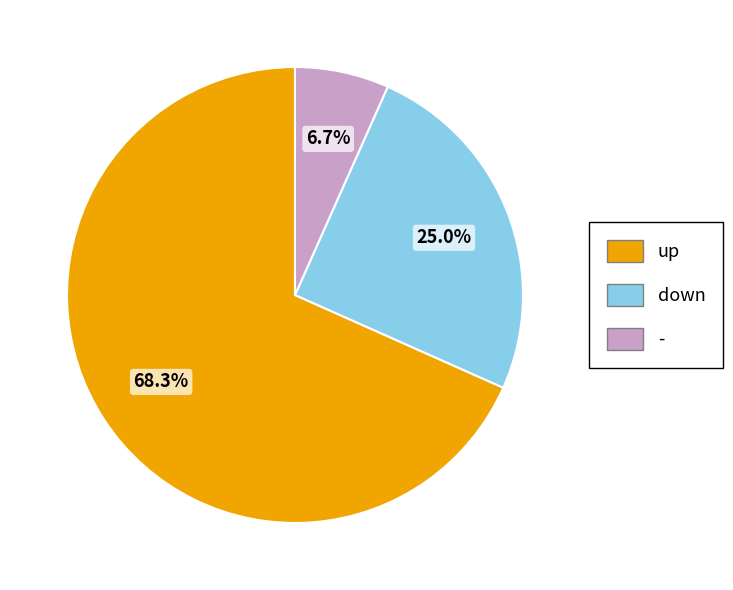

The up slice represents 80% of the pie. True or false?

False